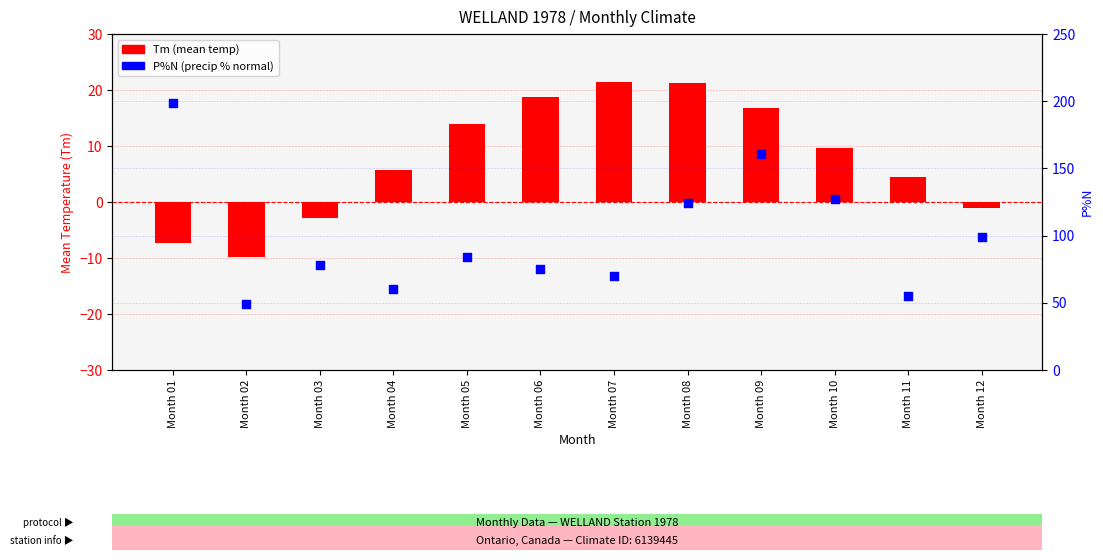

Which series has the largest total across all categories?

P%N (precip % normal)